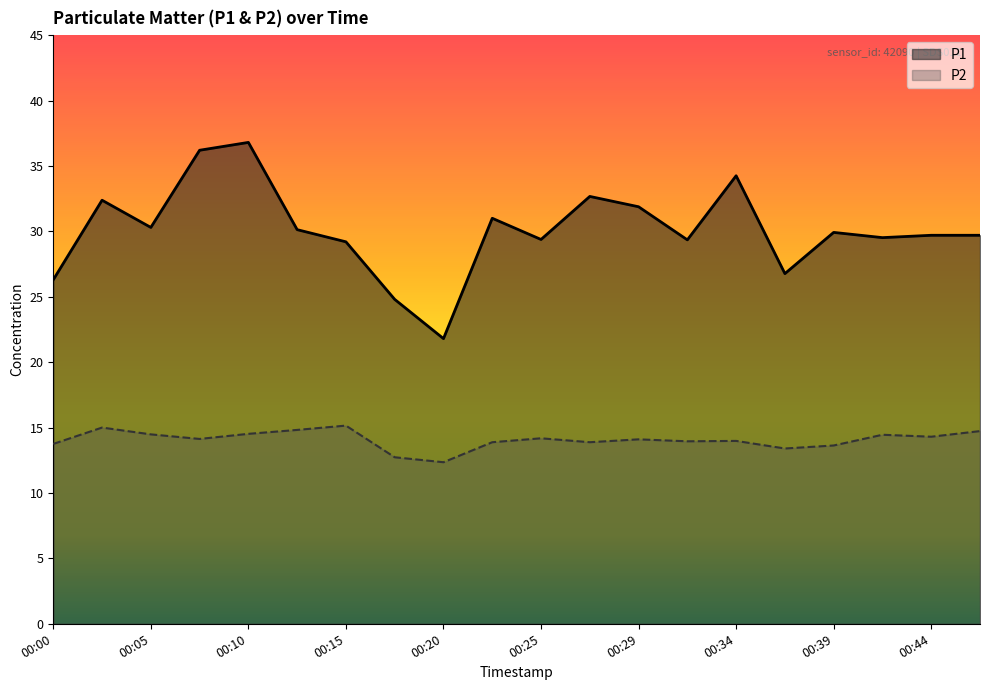

Where is the first local minimum for P1?

00:05